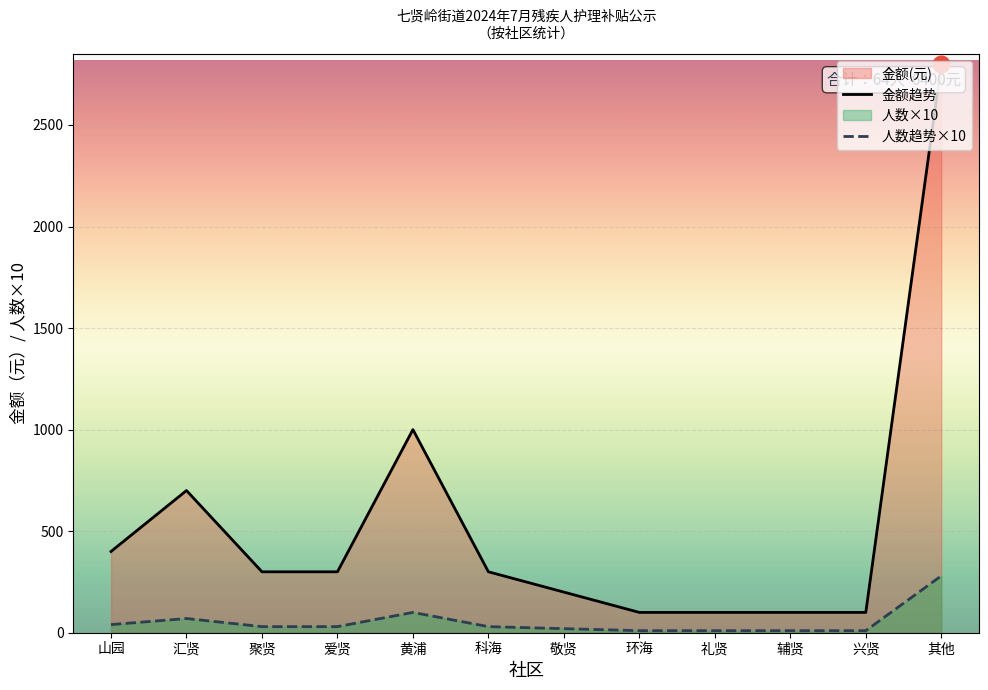

Which series has the widest spread of values?

金额趋势